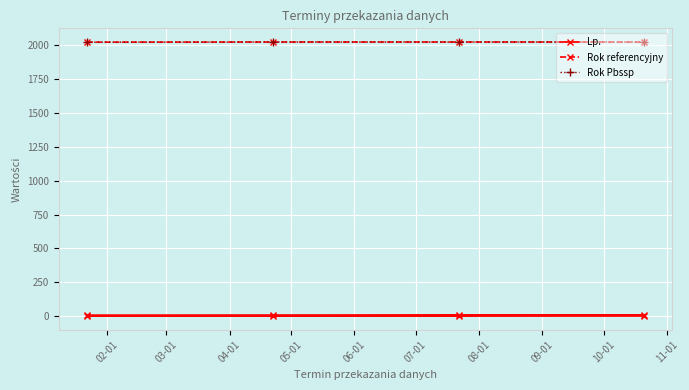

List the series in order of their peak value, lowest first.

Lp., Rok referencyjny, Rok Pbssp